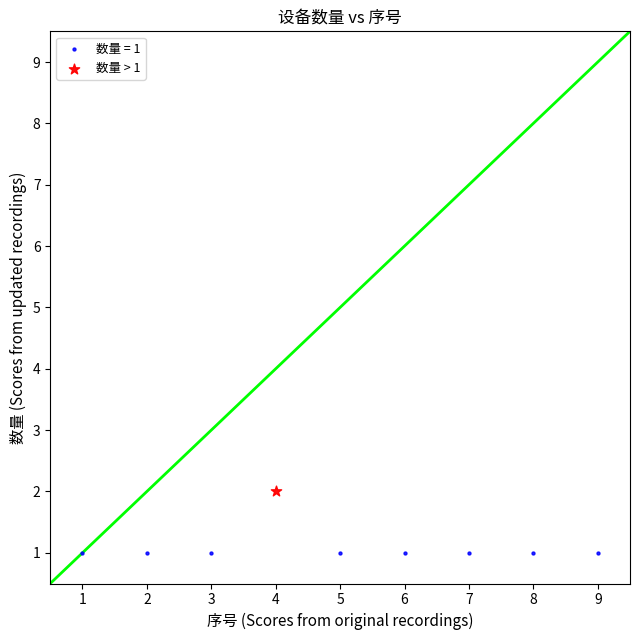

Which series contains the lowest Y value?

数量 = 1